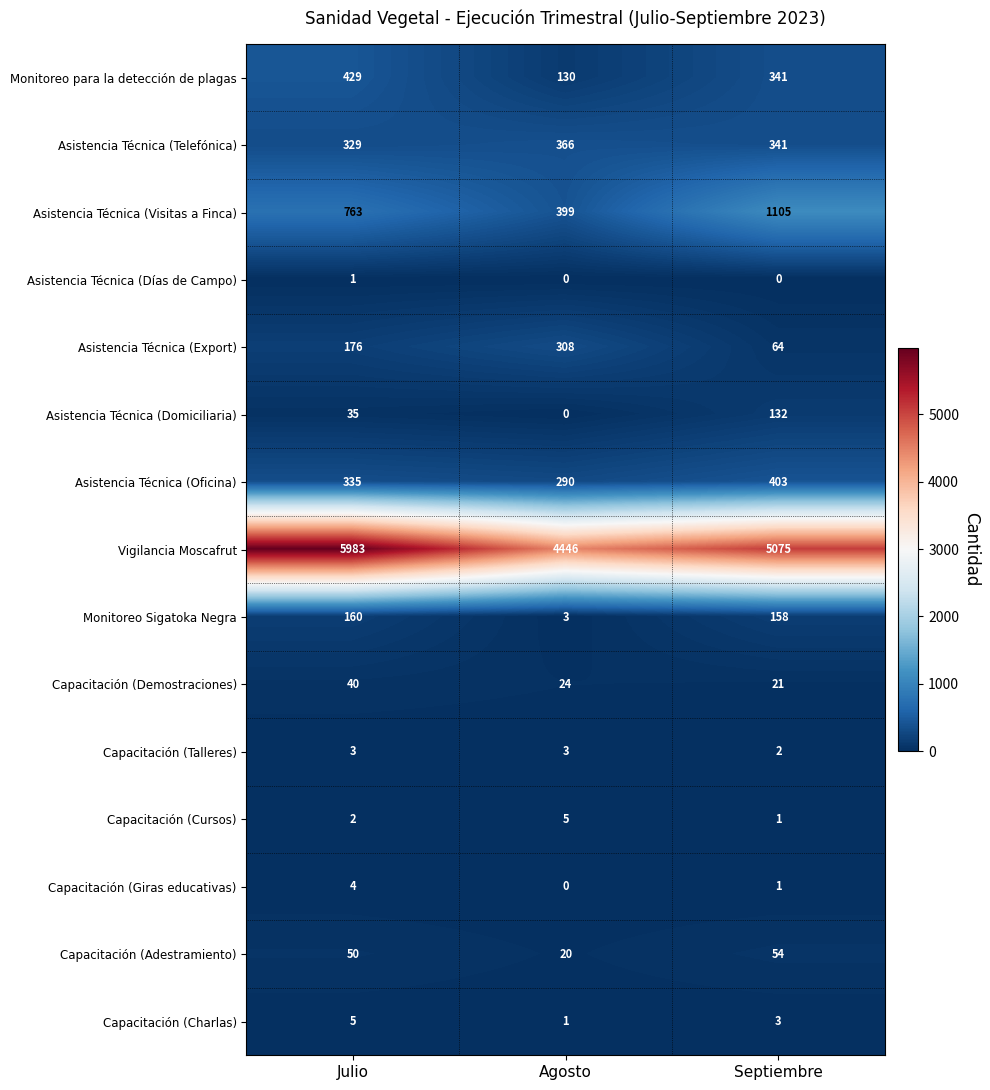

What is the average value of the Monitoreo para la detección de plagas series?

300